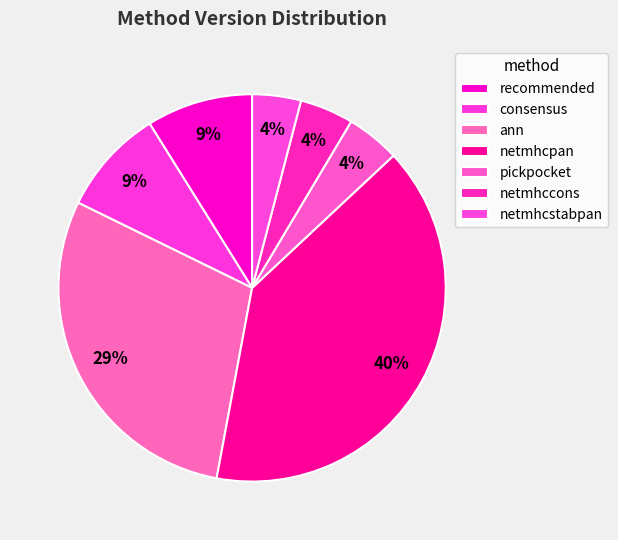

How much of the chart is everything except netmhccons?

95.5%